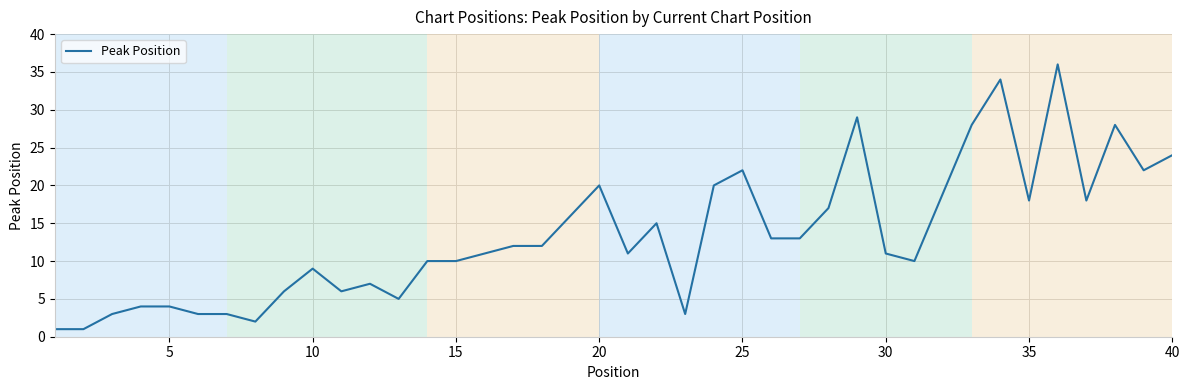

What is the greatest value displayed?

36